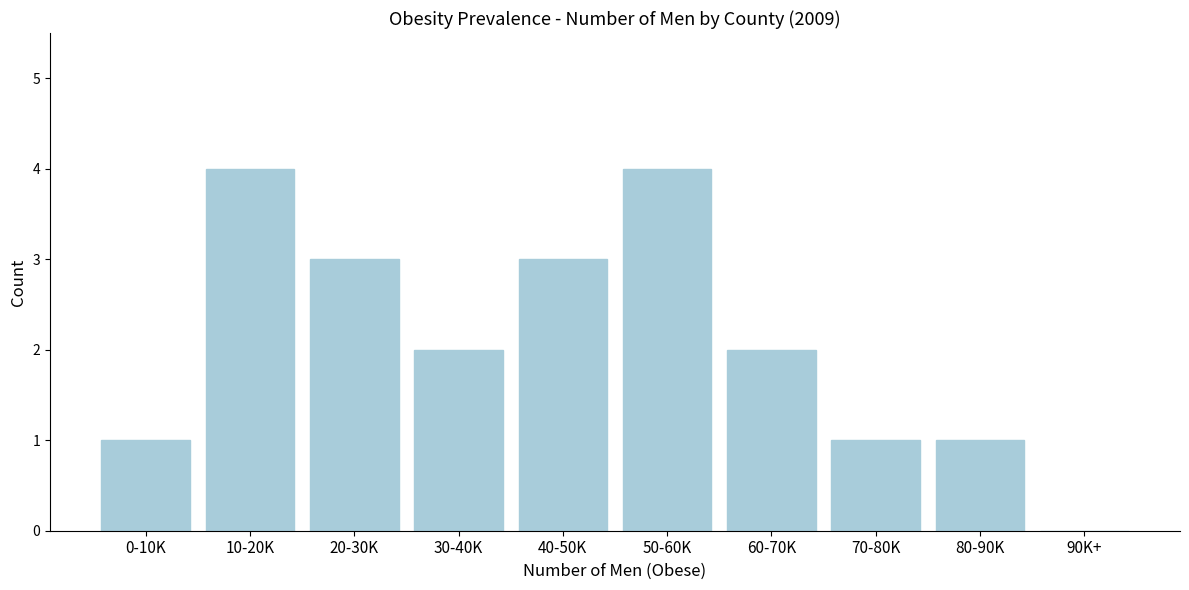

Reading left to right, extract all data points from this chart.

0-10K=1	10-20K=4	20-30K=3	30-40K=2	40-50K=3	50-60K=4	60-70K=2	70-80K=1	80-90K=1	90K+=0